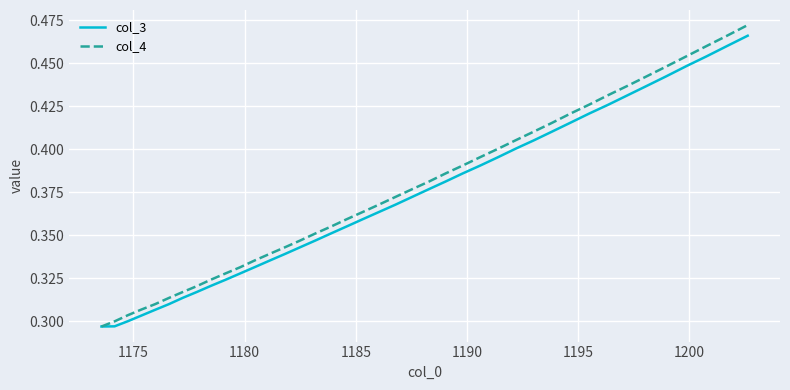

What is the difference between the maximum and minimum values in the col_4 series?

0.2